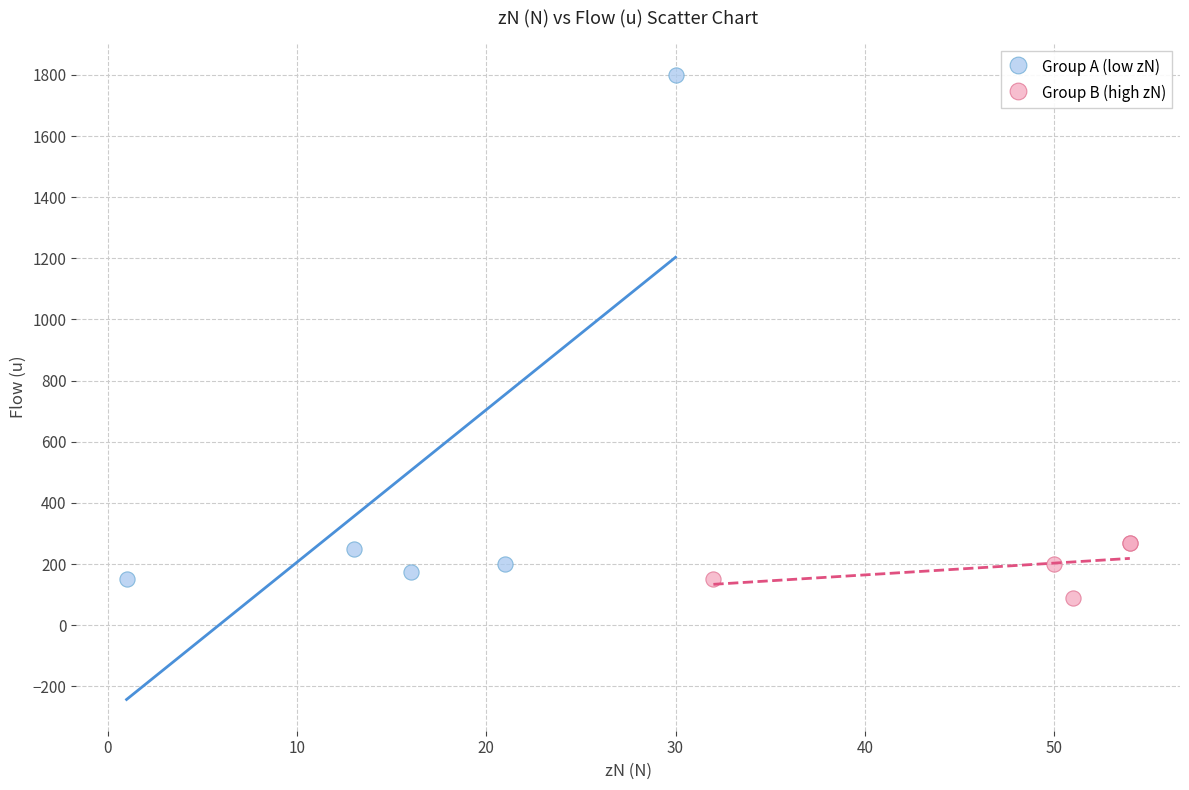

Which series has the largest Y range (max minus min)?

Group A (low zN)